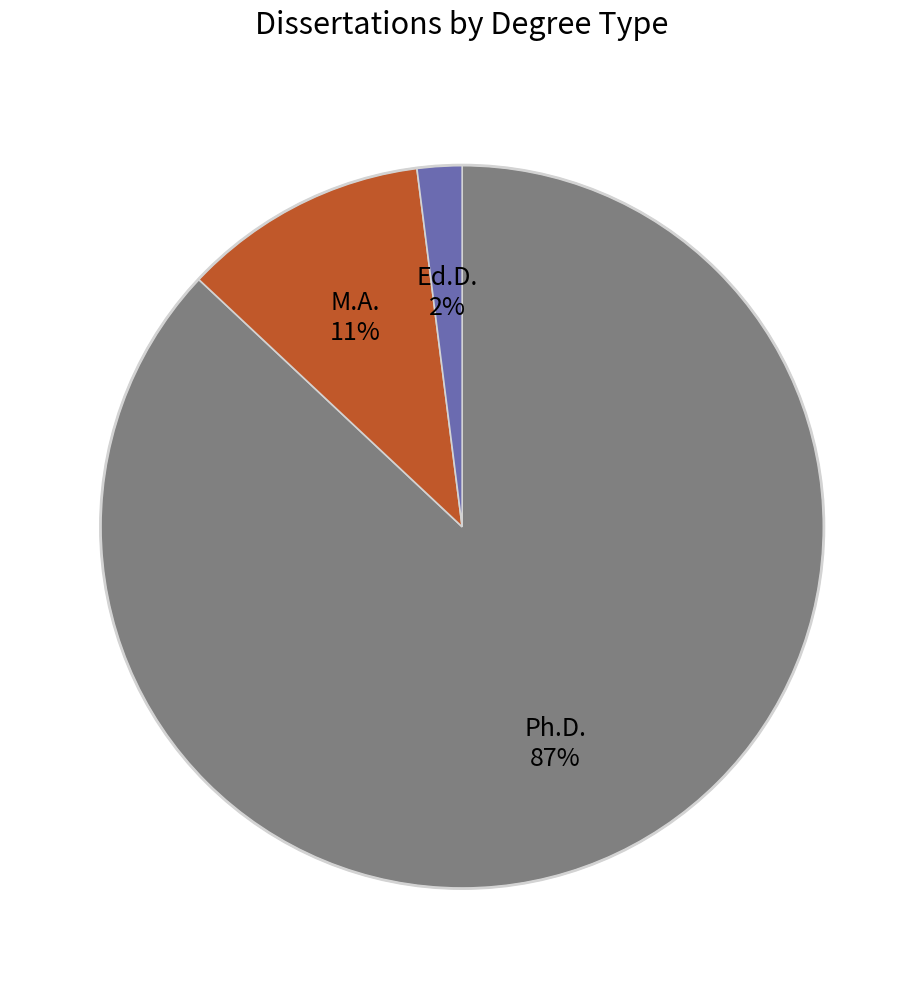

Is there any slice that represents more than half of the pie?

Yes